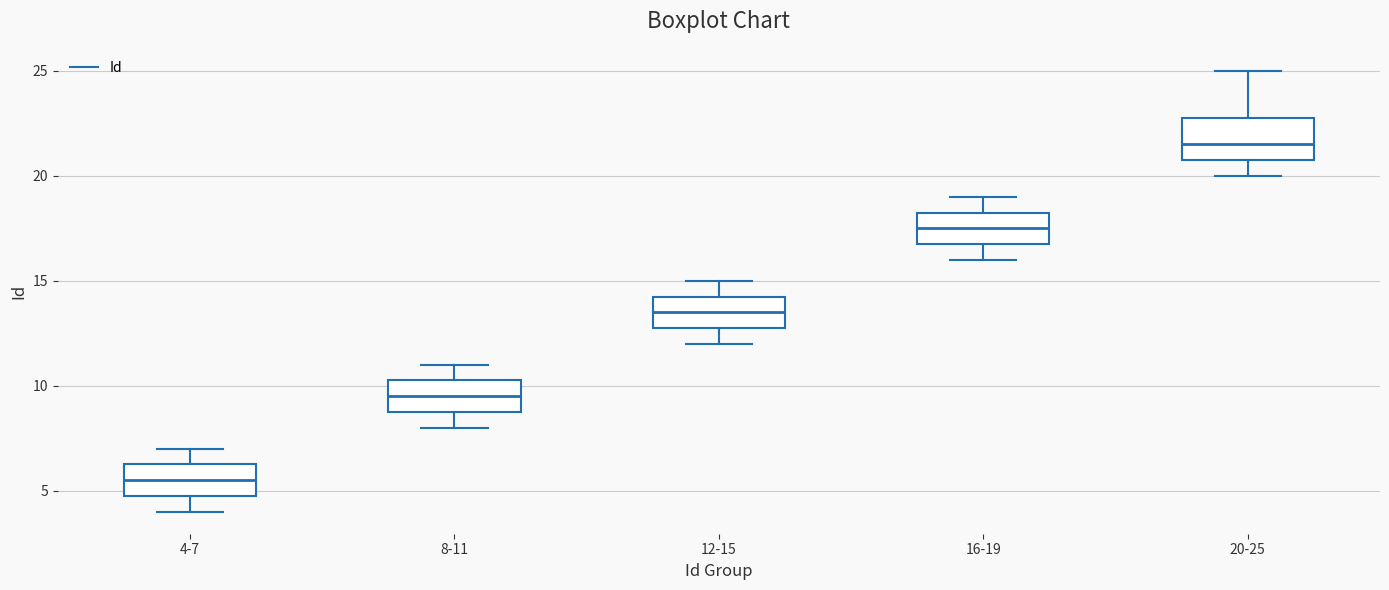

Reading left to right, transcribe this box plot: for each box, give where its median line is, the range the box spans, and where its two whiskers end, as read against the y-axis. The values are not printed on the chart, so give them approximately, as read against the axis.

4-7: median 5.5, box 5.0 to 6.5, whiskers 4.0 to 7.0
8-11: median 9.5, box 9.0 to 10.5, whiskers 8.0 to 11.0
12-15: median 13.5, box 13.0 to 14.5, whiskers 12.0 to 15.0
16-19: median 17.5, box 17.0 to 18.5, whiskers 16.0 to 19.0
20-25: median 21.5, box 21.0 to 23.0, whiskers 20.0 to 25.0